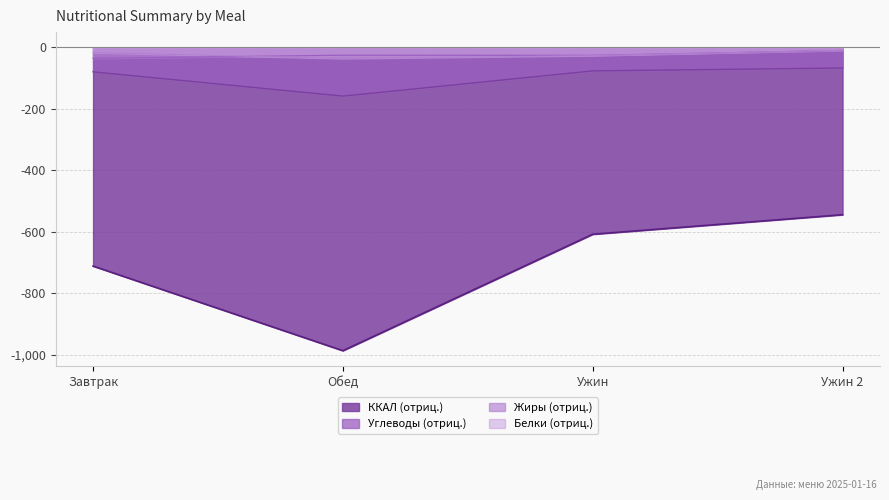

Is the value of Белки at Ужин 2 greater than the value of Жиры at Ужин?

Yes